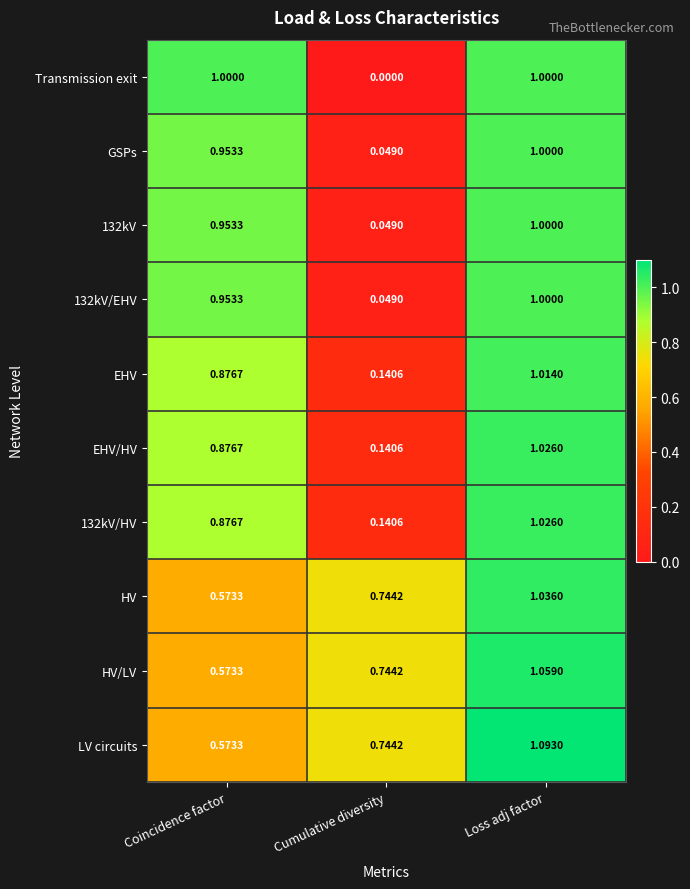

Where is 132kV/HV nearest to the value 0?

Cumulative diversity